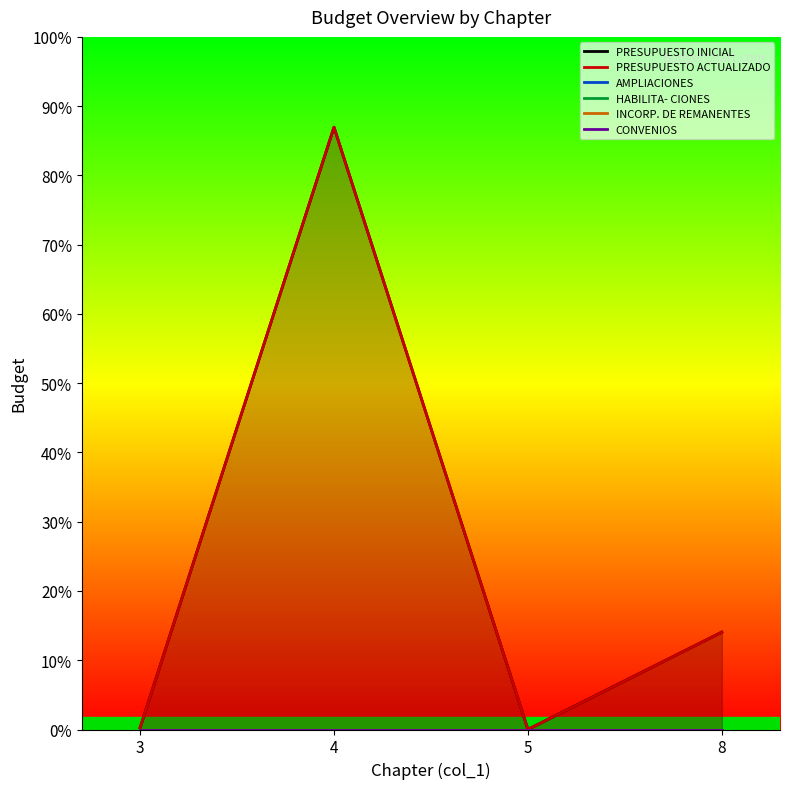

How many categories are shown in the chart?

4